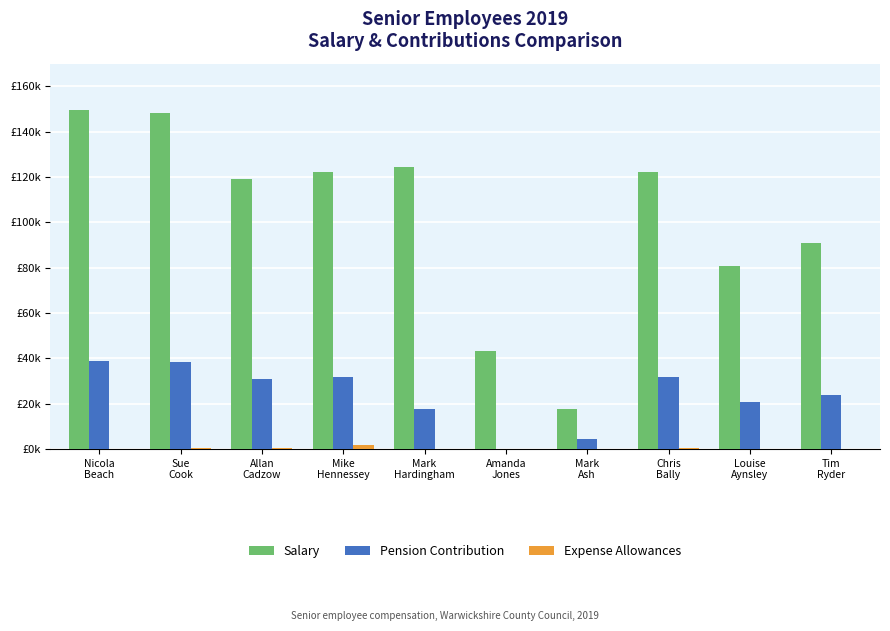

Which series has the largest total across all categories?

Salary